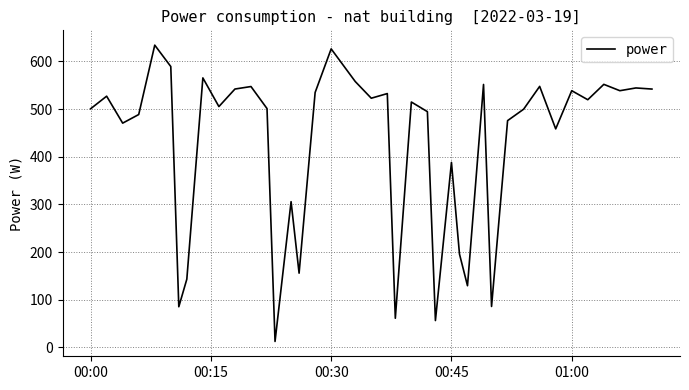

What is the greatest value displayed?

634.1